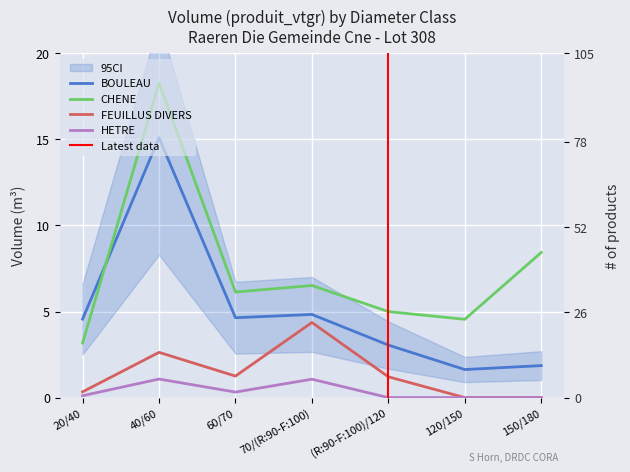

Reading right to left, extract all data points from this chart.

BOULEAU: 1.9	1.6	3.1	4.8	4.6	15.1	4.6
CHENE: 8.4	4.5	5.0	6.5	6.1	18.3	3.2
FEUILLUS DIVERS: 0.0	0.0	1.2	4.4	1.2	2.6	0.3
HETRE: 0.0	0.0	0.0	1.1	0.3	1.1	0.1